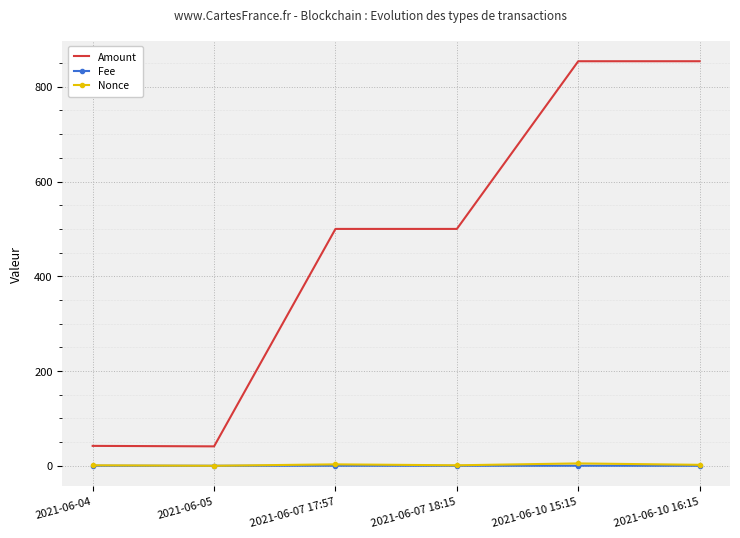

What is the greatest value displayed?

854.0